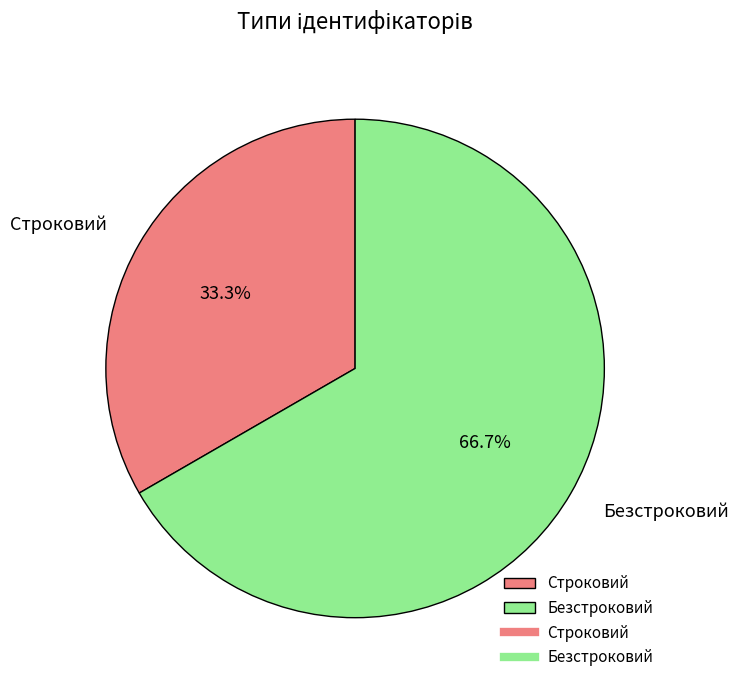

Does any single category account for the majority?

Yes